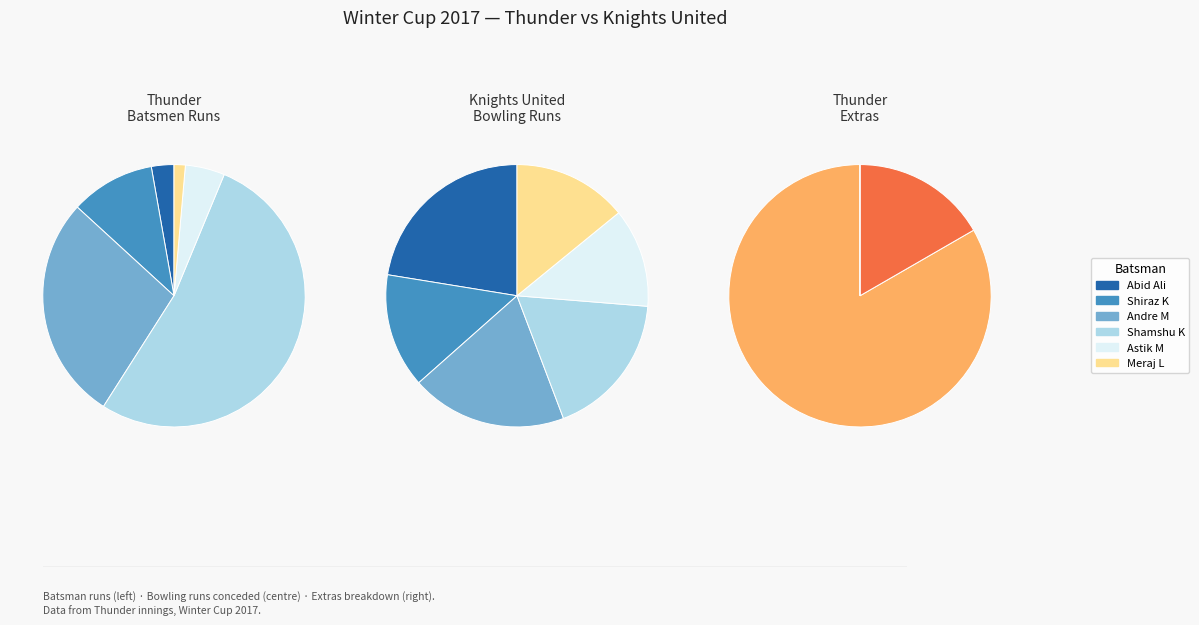

To the nearest percent, what percentage of the pie is Astik M?

5%